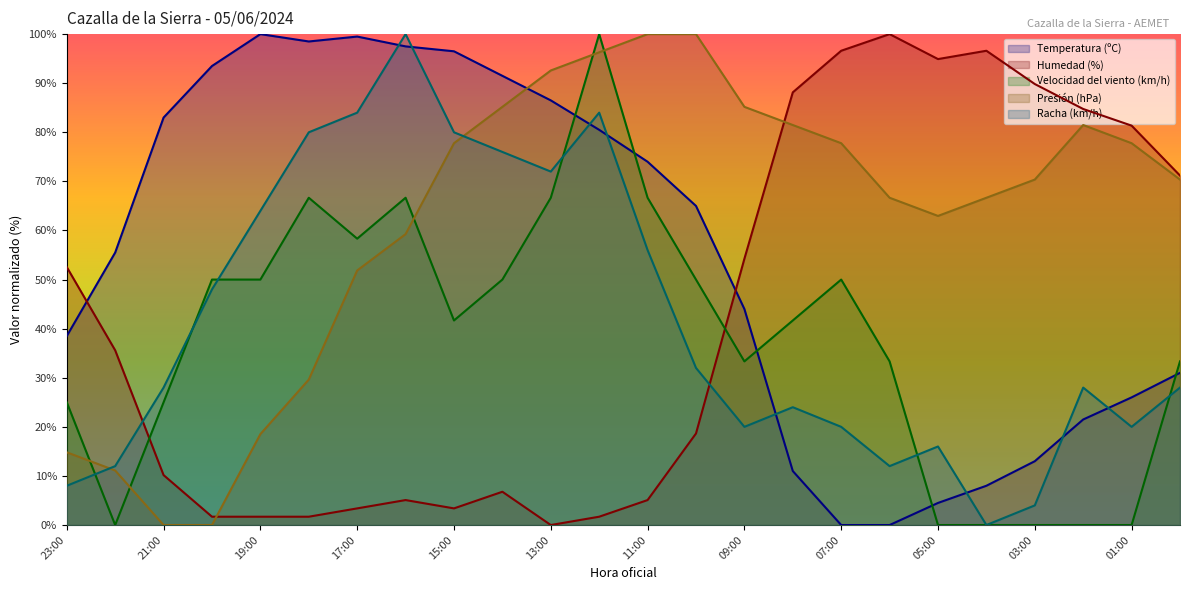

Which series changed the most between 20:00 and 10:00?

Presión (hPa)